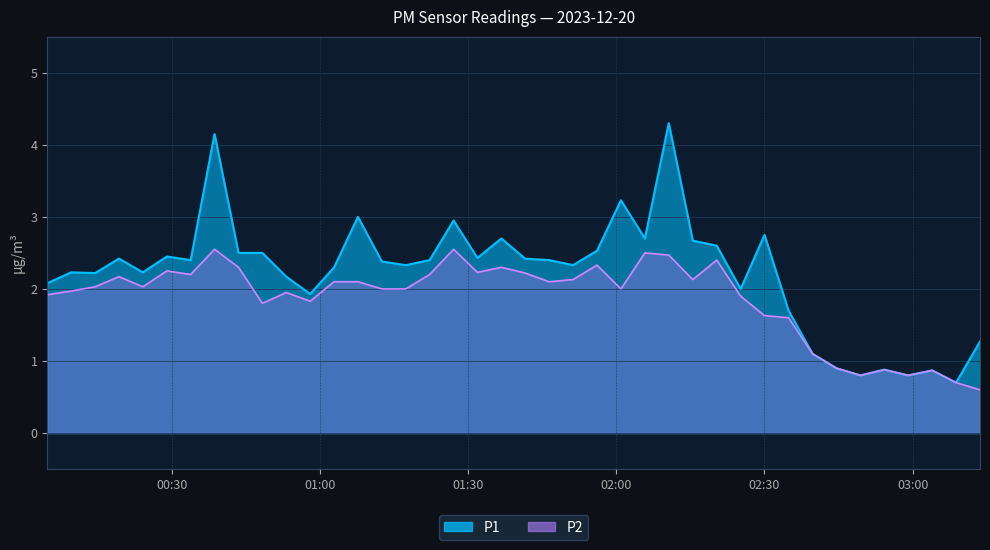

In P1, how many points are higher than both neighbors (excluding endpoints)?

12